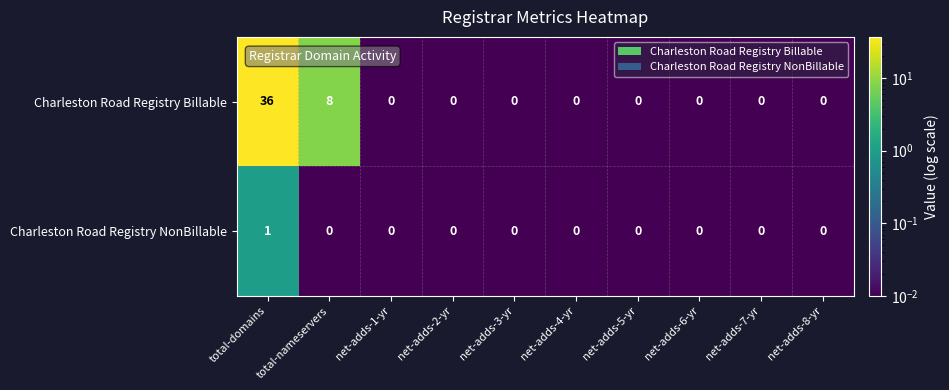

The Charleston Road Registry Billable series shows 0 at net-adds-3-yr. True or false?

True